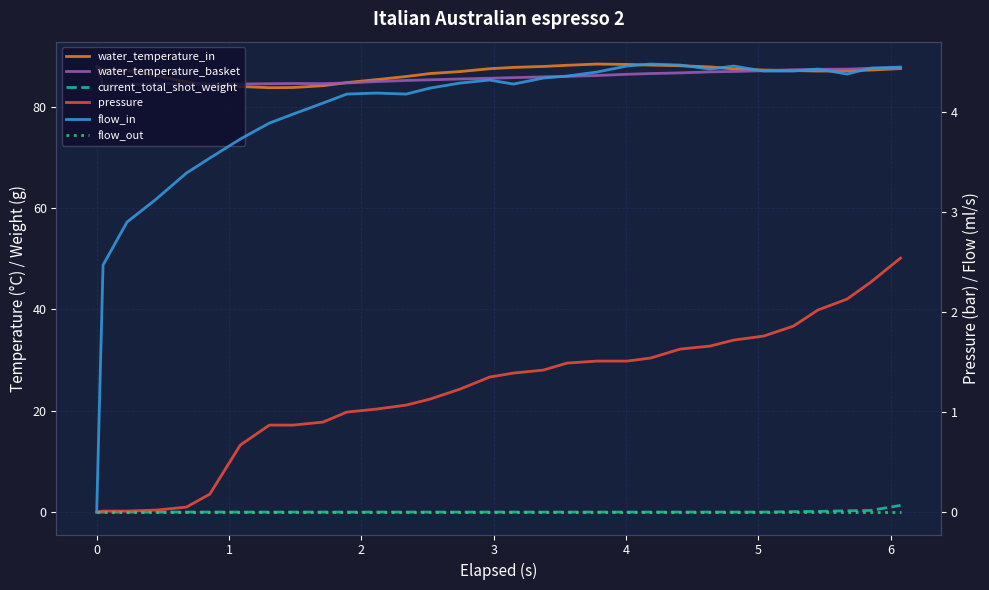

Is the value of water_temperature_in at 24 greater than the value of current_total_shot_weight at 20?

Yes